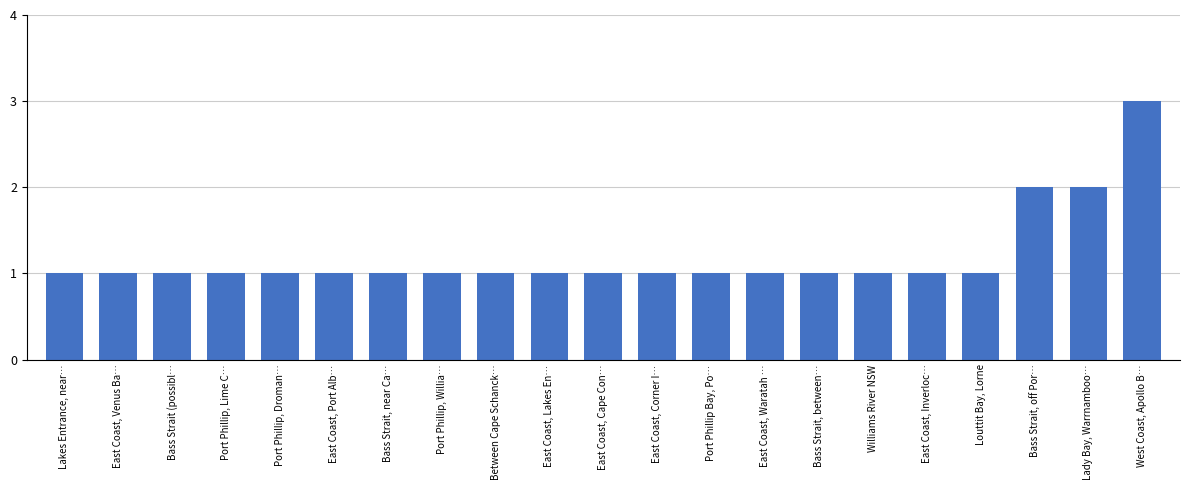

Approximately how many times larger is the value at Bass Strait, between… compared to East Coast, Corner I…?

1.0